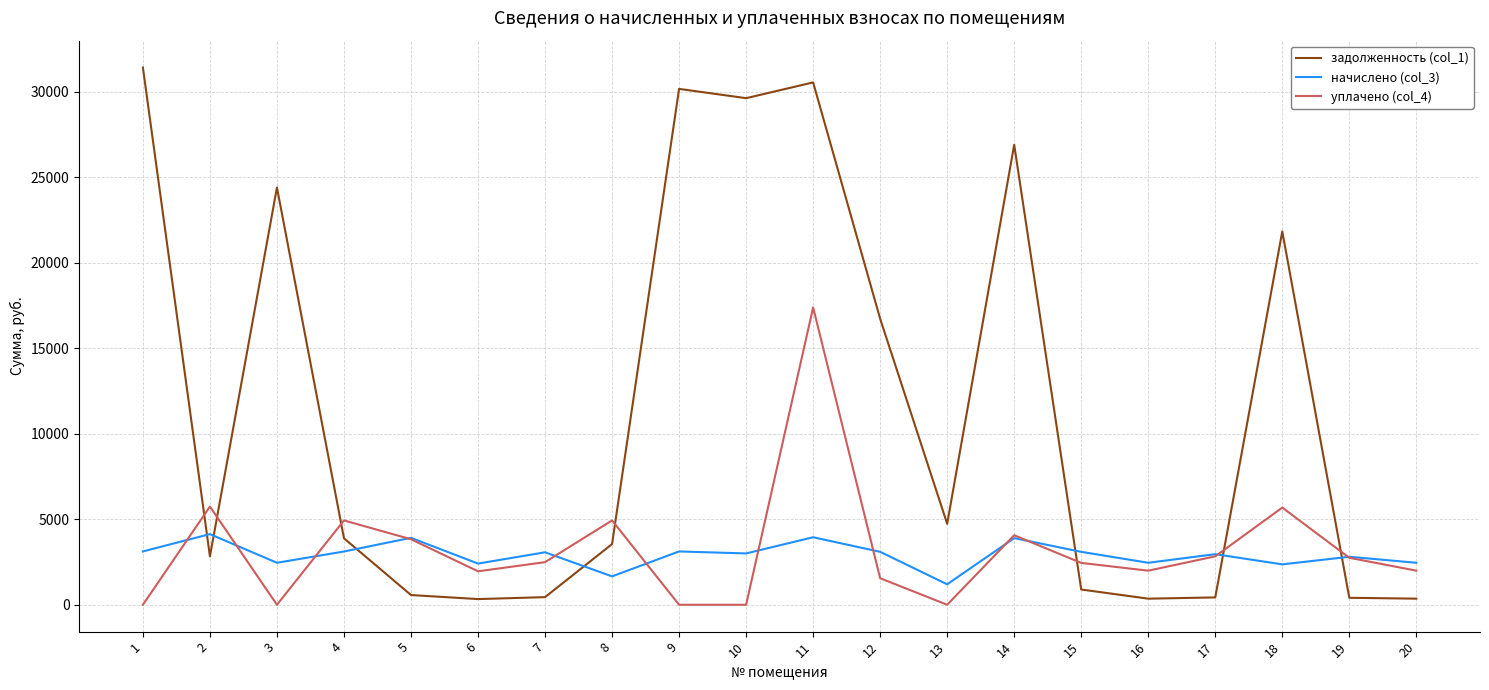

What is the difference between the maximum and minimum values in the задолженность (col_1) series?

31097.6